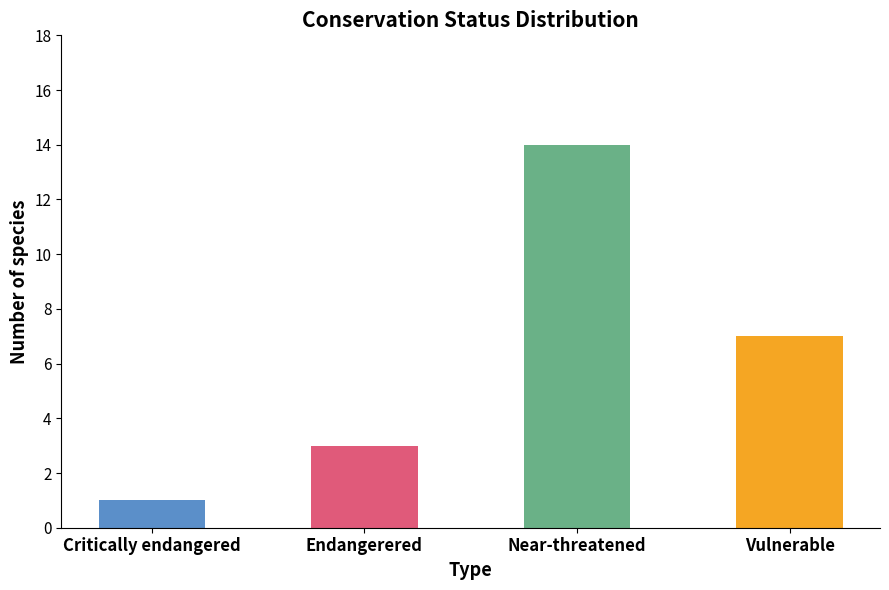

Rank the categories by value from lowest to highest.

Critically endangered, Endangerered, Vulnerable, Near-threatened